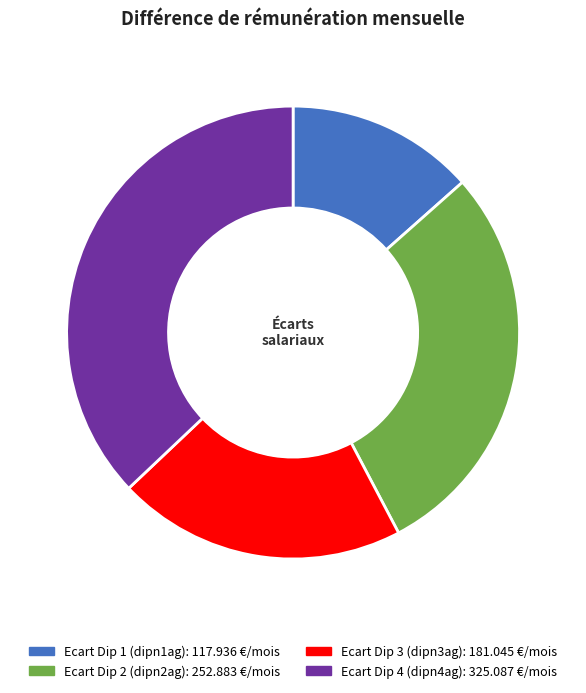

Is there a majority slice in this chart?

No